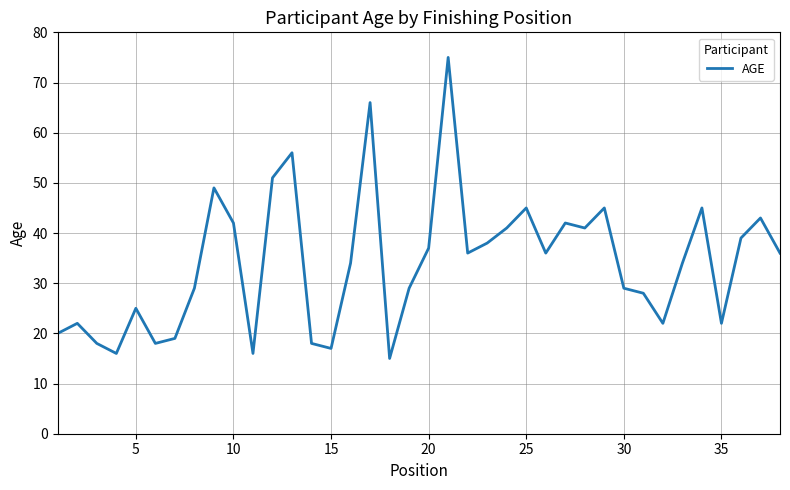

What is the difference between the maximum and minimum values?

60